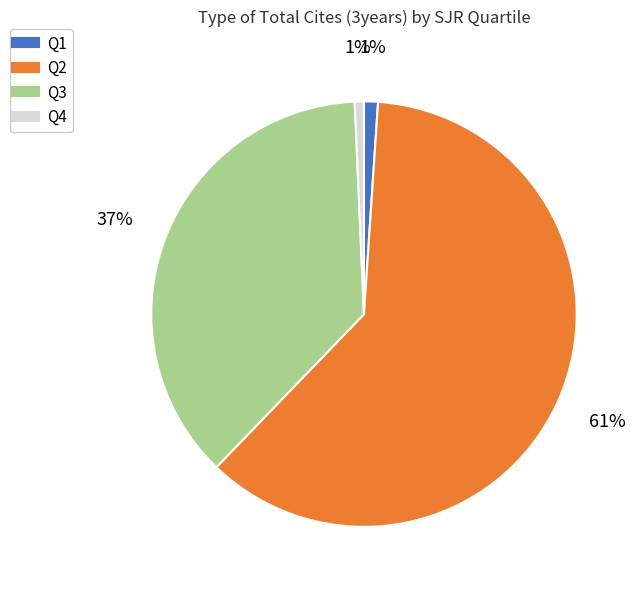

To the nearest percent, what is the difference between the largest and smallest slice percentages?

60%